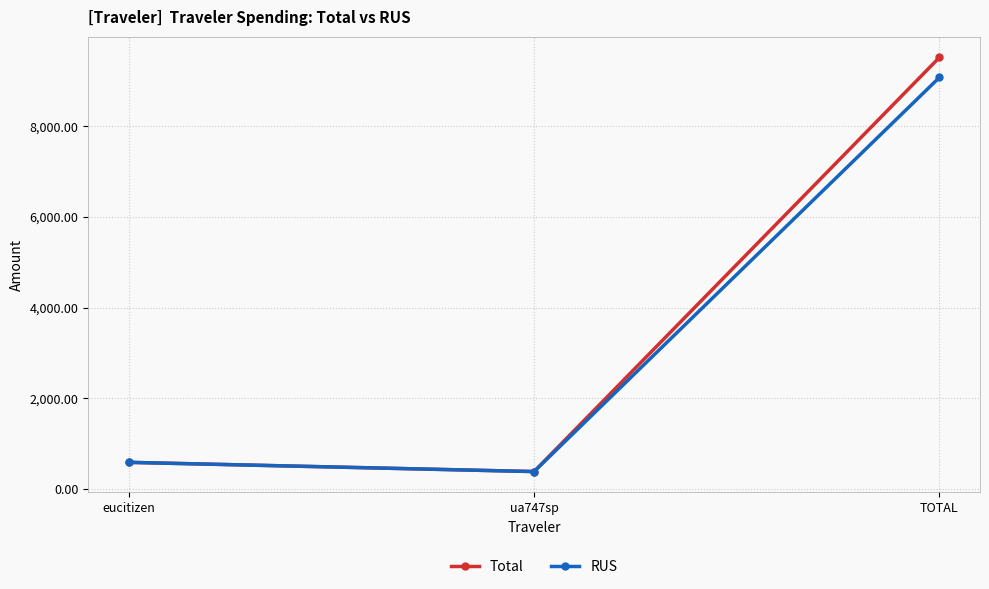

Which label corresponds to the largest value in the chart?

TOTAL